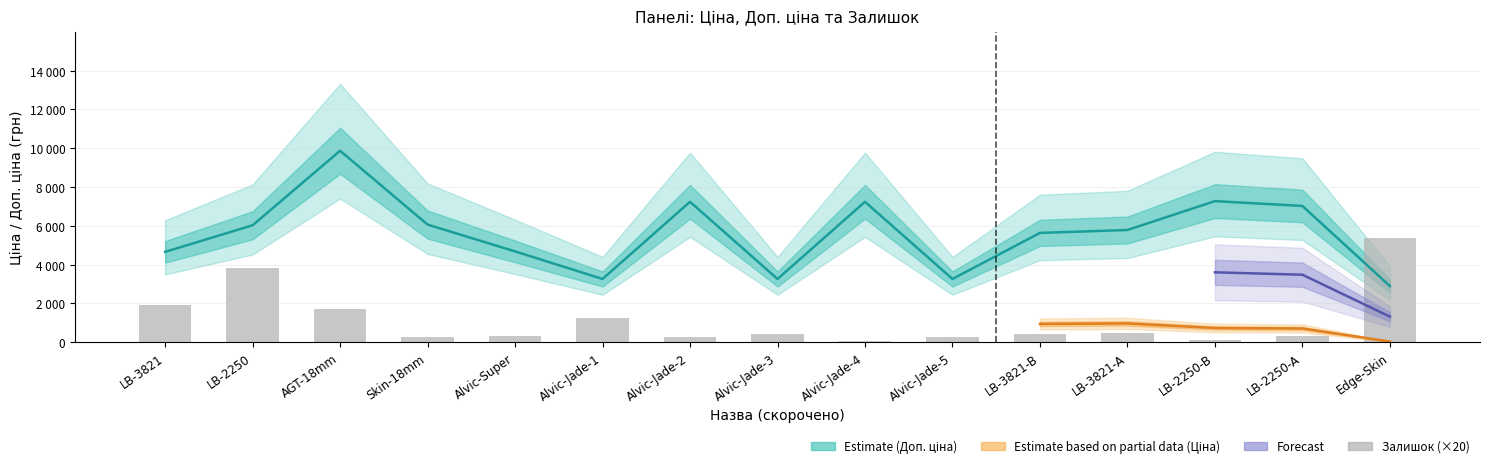

Rank the series at Alvic-Jade-4 from highest to lowest value.

Доп. ціна, Залишок